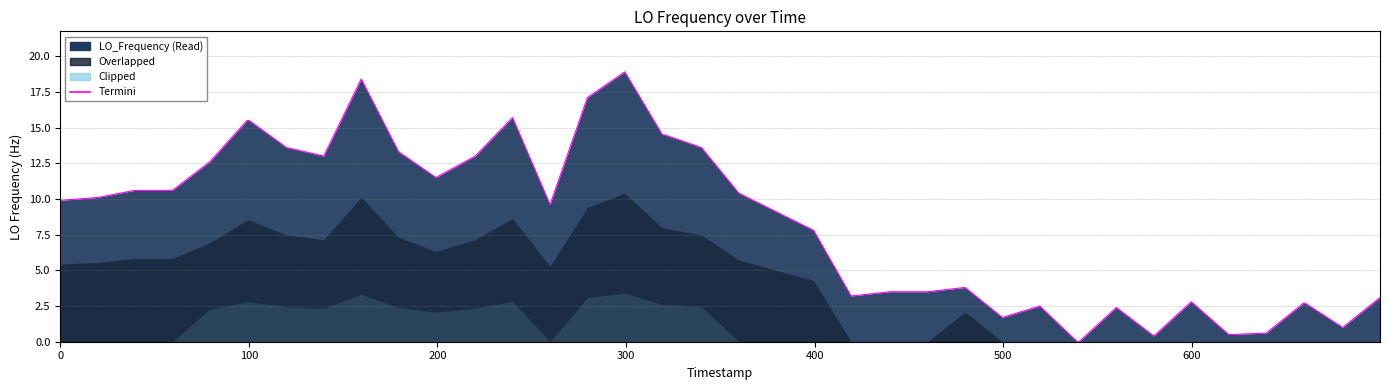

What is the greatest value displayed?

18.9